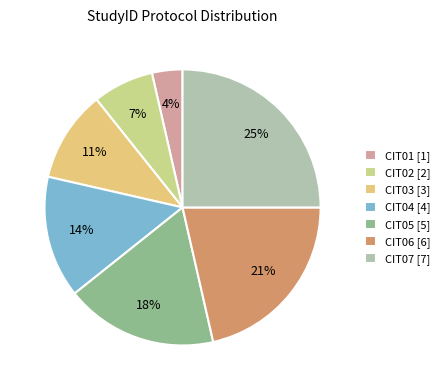

Combined, what portion of the pie is CIT05 and CIT07?

42.9%